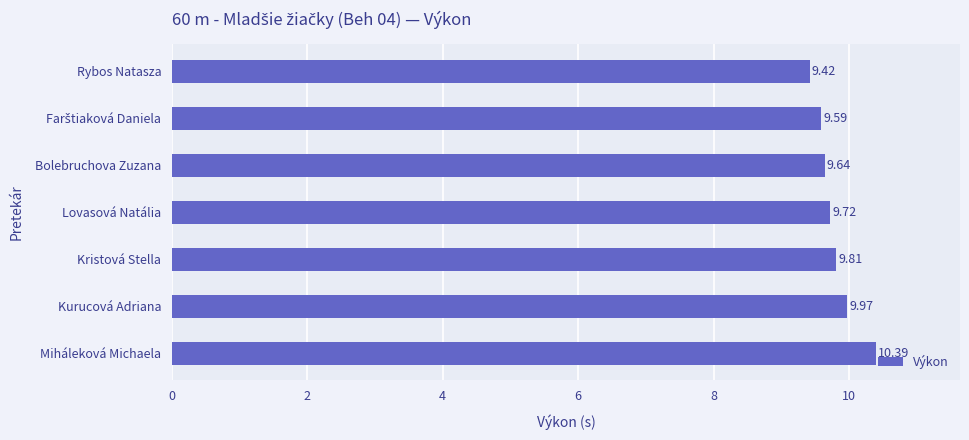

What is the label of the 7th bar from the top?

Miháleková Michaela